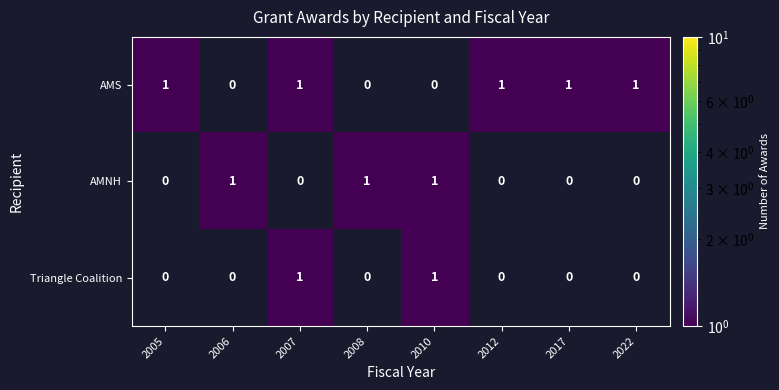

The value of AMS at 2022 is 1. True or false?

True